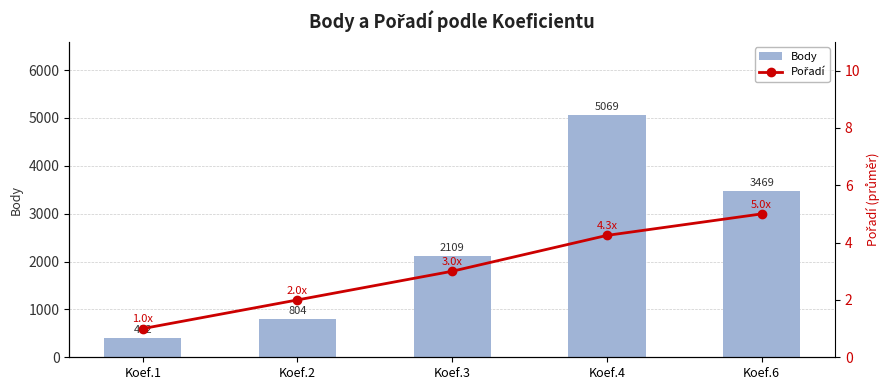

What is the lowest value of the Body series?

402